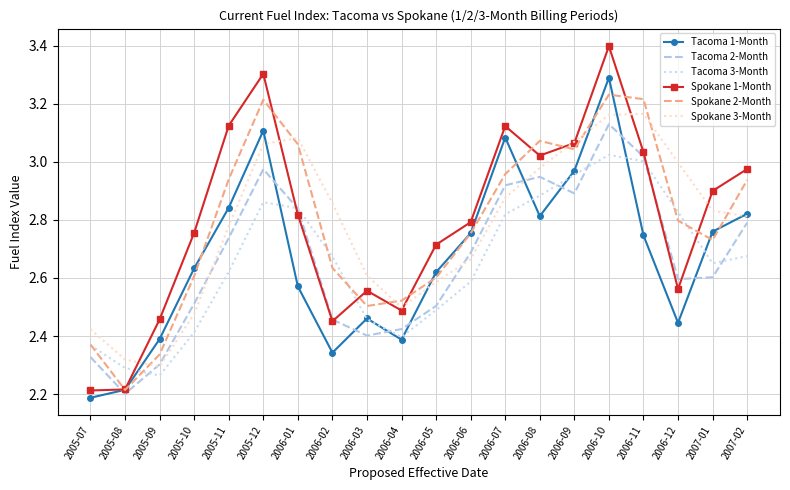

True or false: Spokane 3-Month and Tacoma 3-Month intersect in this chart.

False